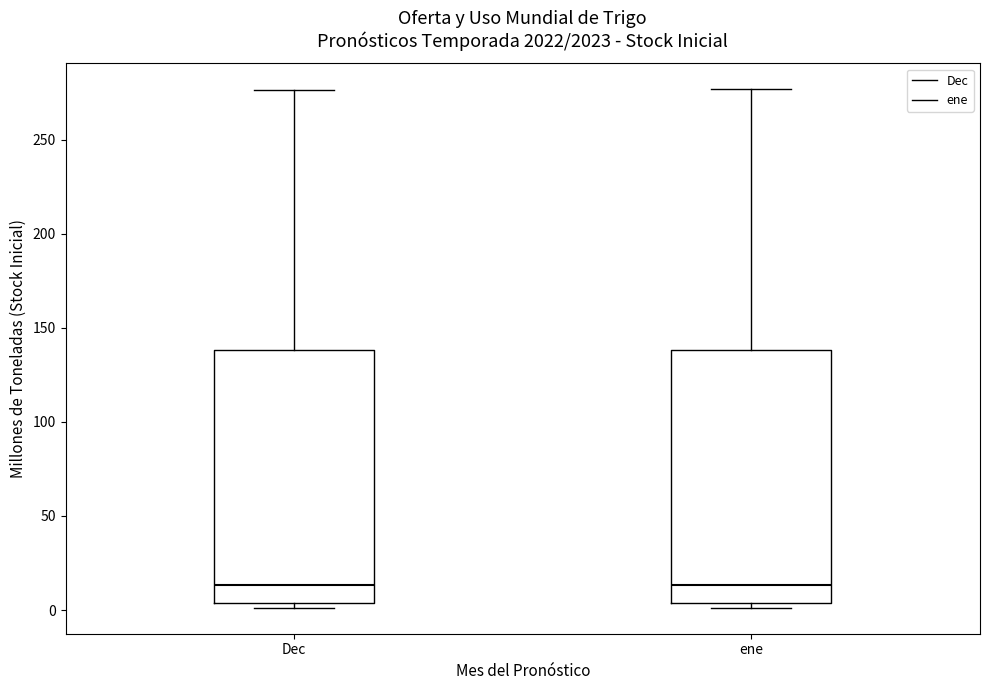

Where is the upper edge of the box for Dec on the y-axis? The values are not printed on the chart, so give them approximately, as read against the axis.

140